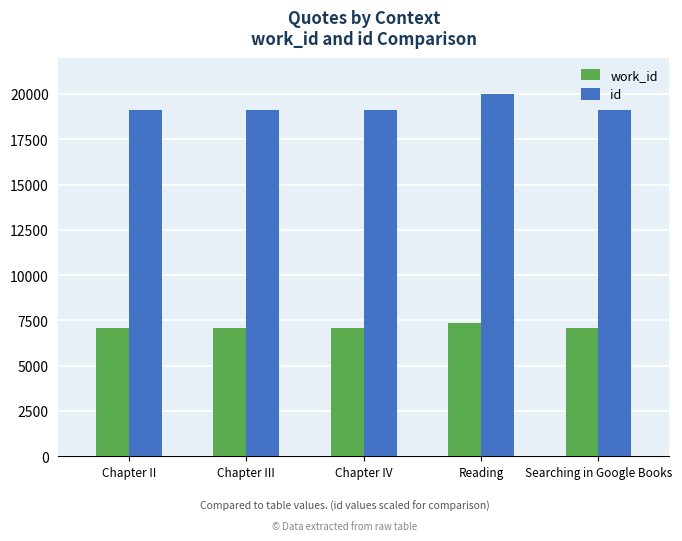

What position from the left is Reading?

4